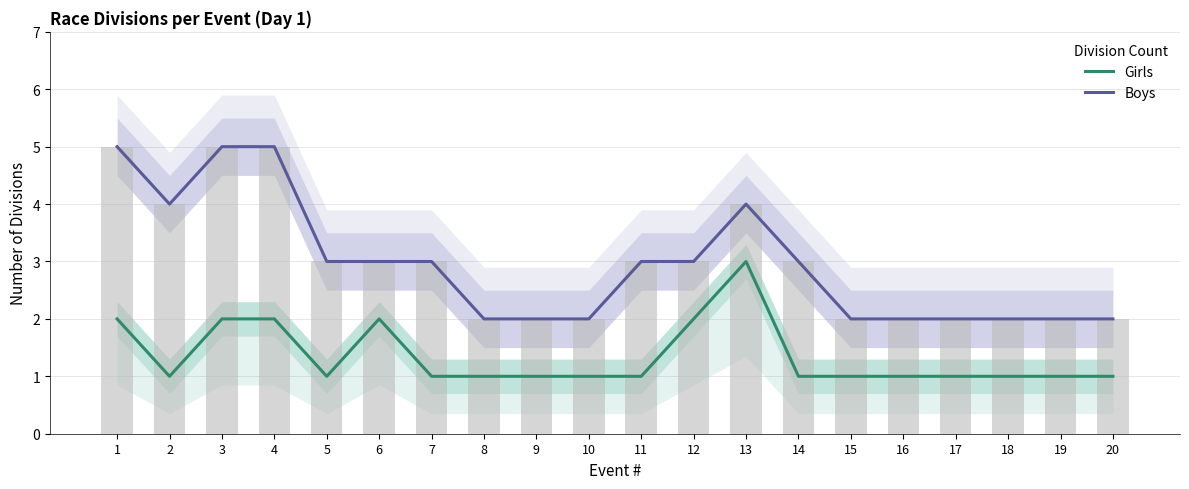

What is the total value across all series at 17?

3